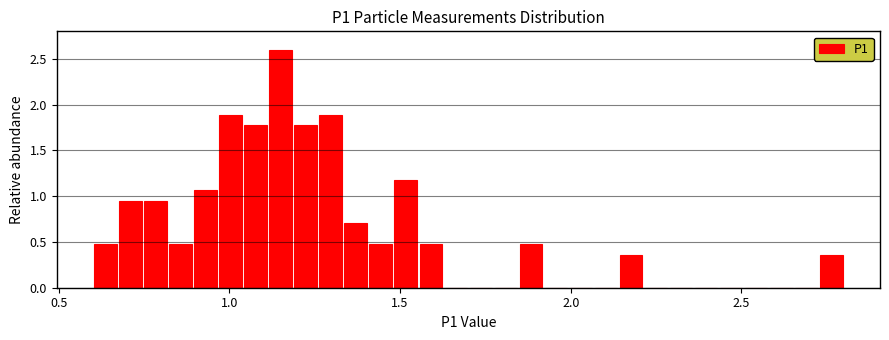

Around what value on the x-axis is the tallest bar? Give the approximate position of its centre, as read against the axis.

1.15